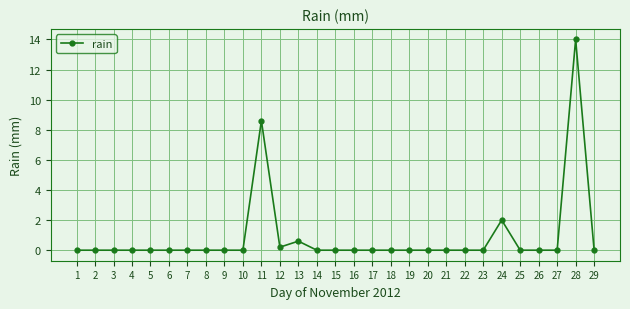

Is this an area chart (filled region under the line)?

No